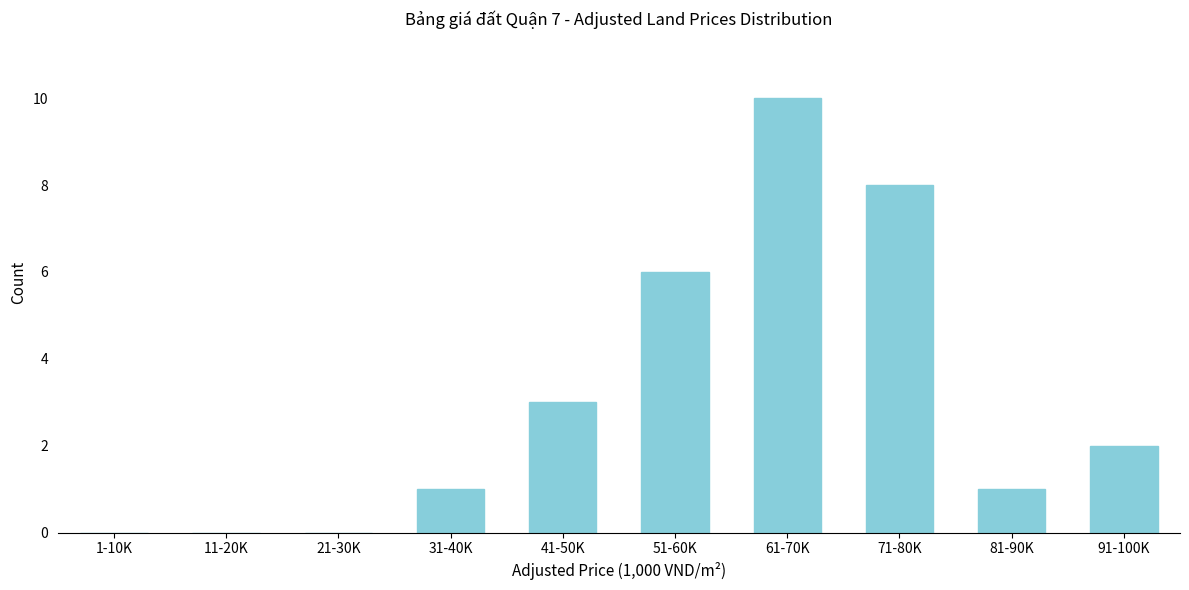

Reading left to right, extract all data points from this chart.

1-10K=0	11-20K=0	21-30K=0	31-40K=1	41-50K=3	51-60K=6	61-70K=10	71-80K=8	81-90K=1	91-100K=2